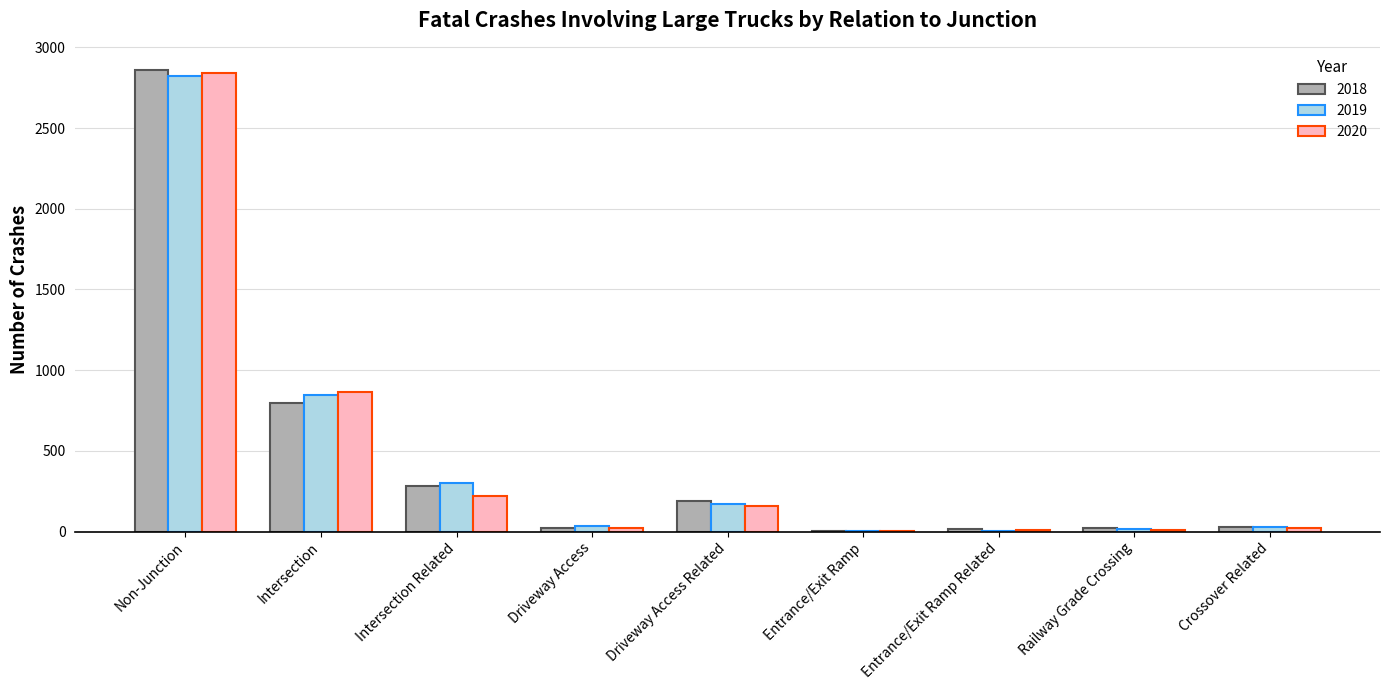

Are the bars horizontal?

No